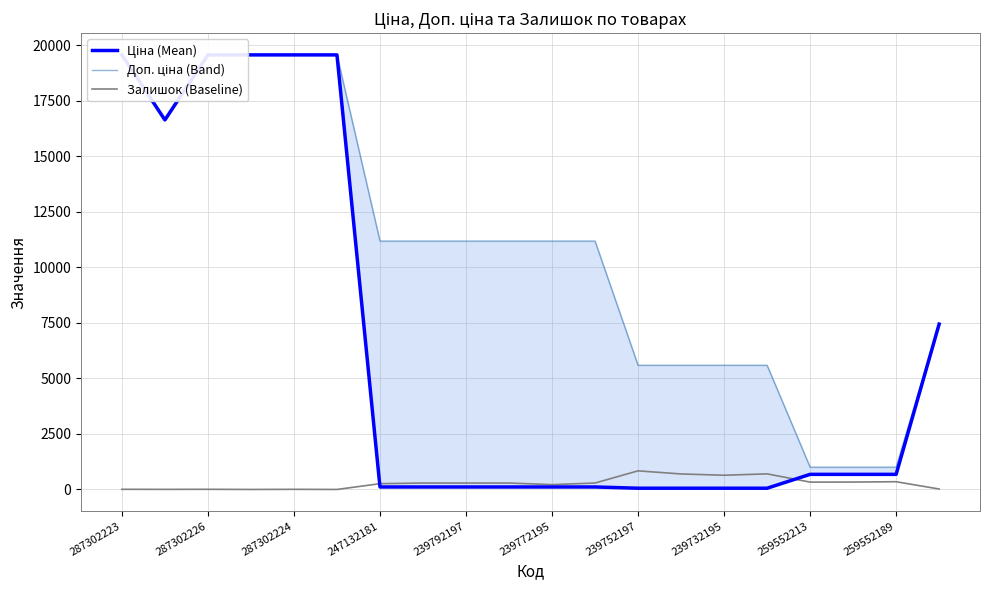

What is the value of the Ціна (Mean) point at the 2nd from the left?

16636.8